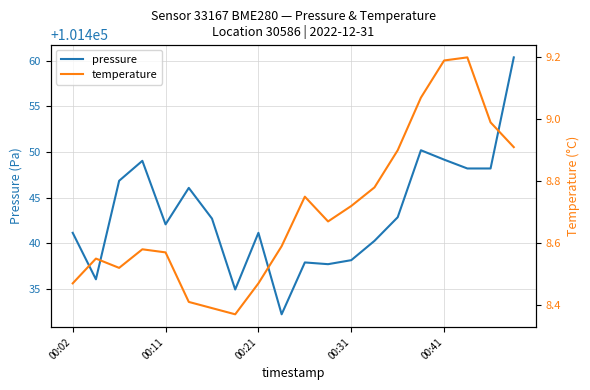

What is the minimum value for pressure?

101432.2